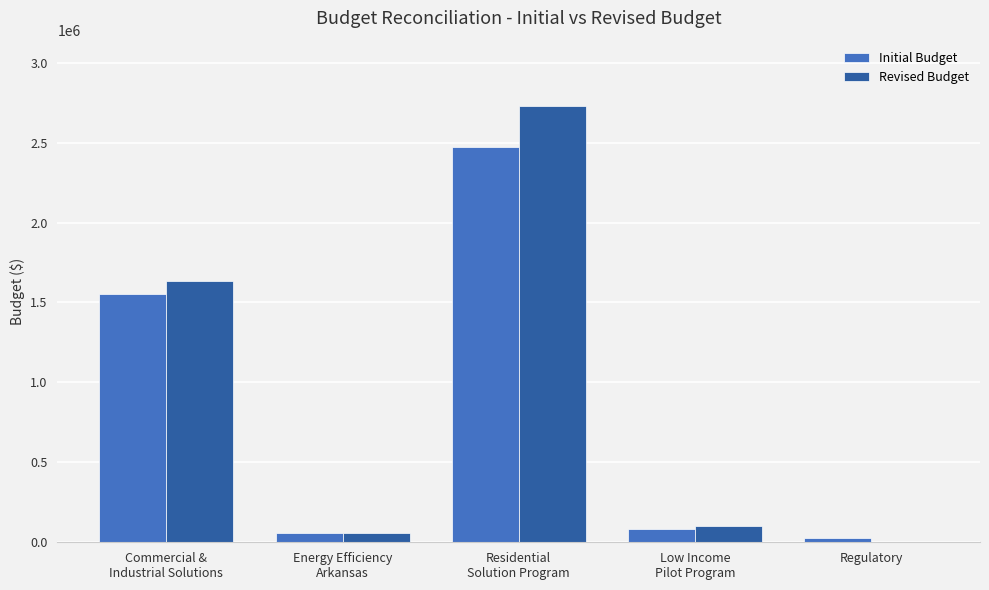

Does the chart contain stacked bars?

No